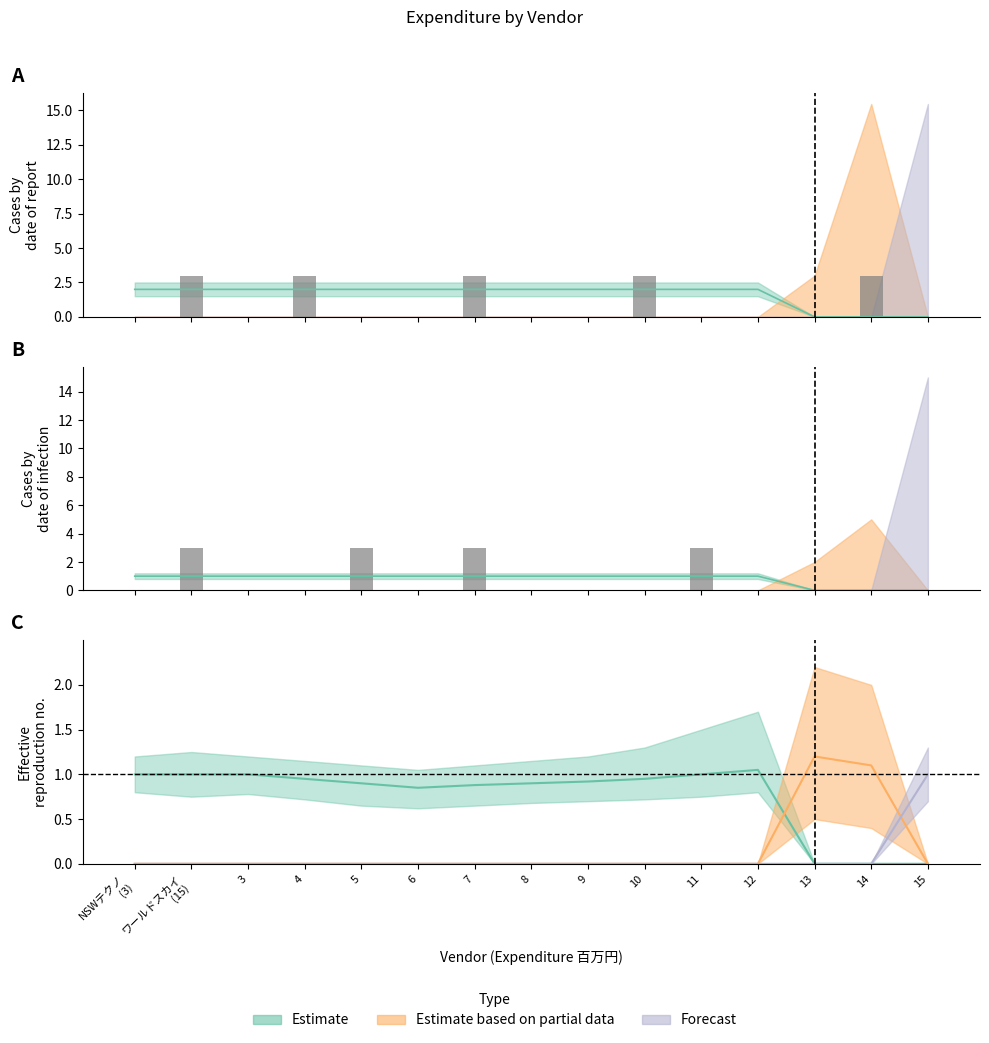

How many series are shown in this chart?

3